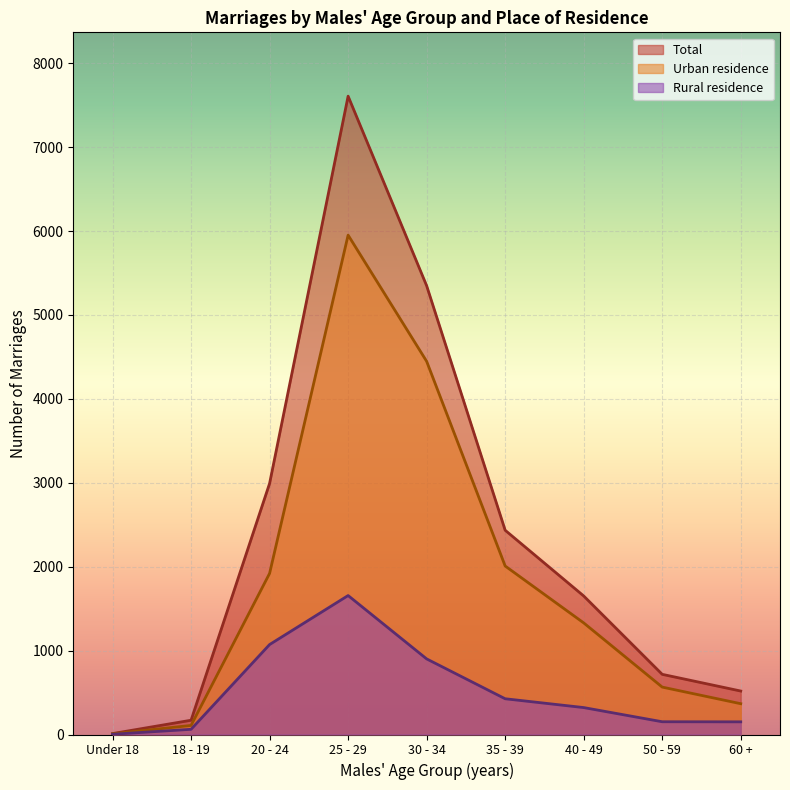

What is the lowest value of the Rural residence series?

3